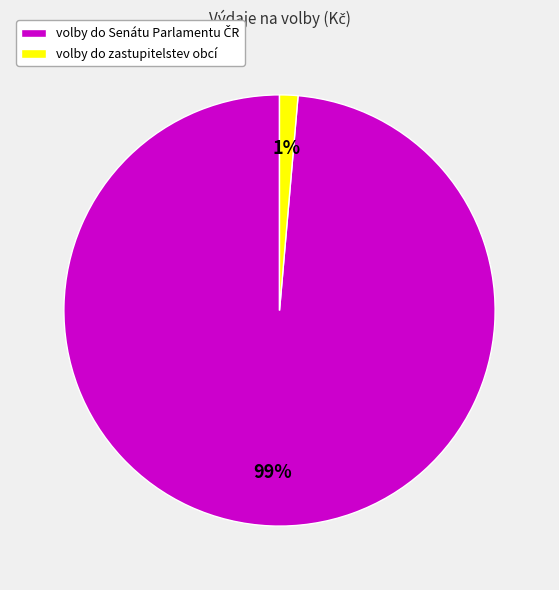

True or false: volby do zastupitelstev obcí accounts for 1% of the total.

True